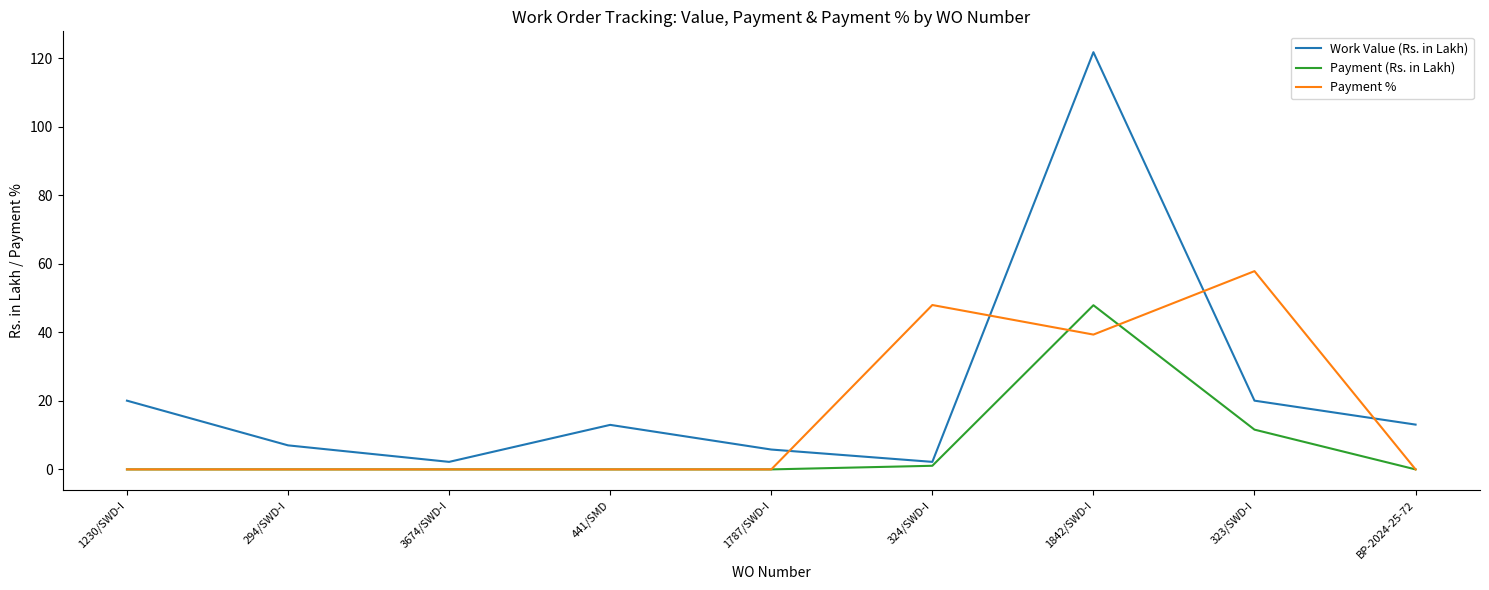

At which category is the sum across all series the highest?

1842/SWD-I